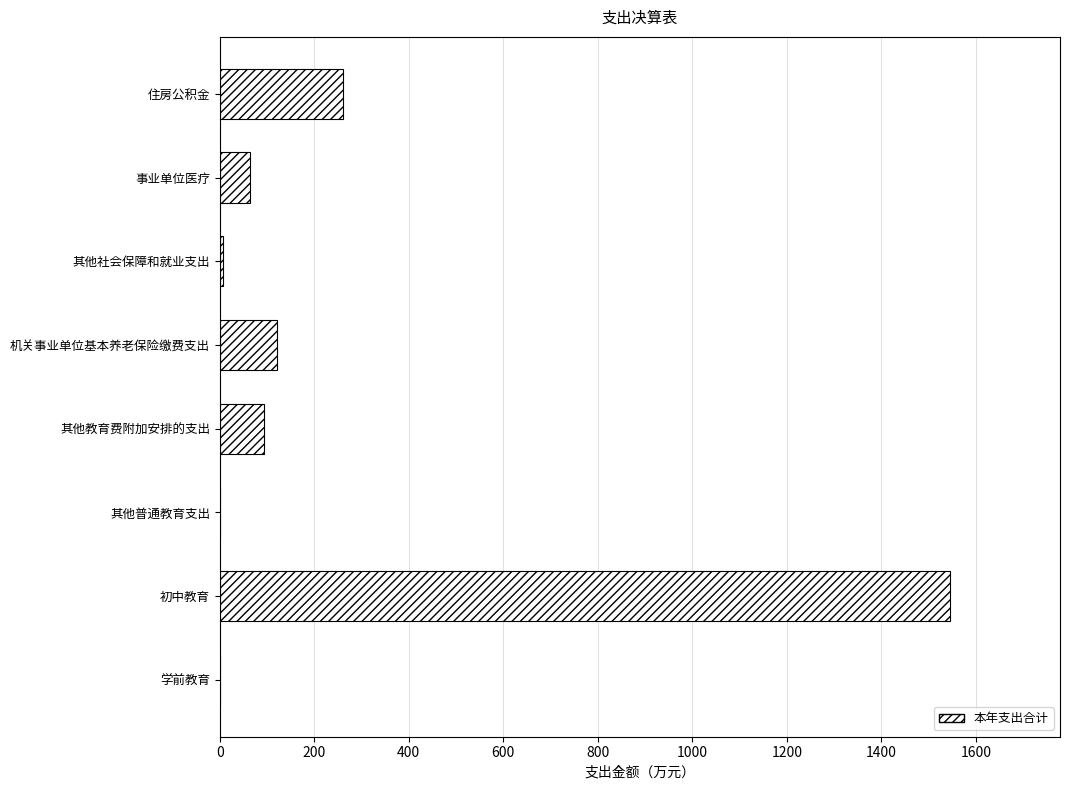

What is the change in value from 初中教育 to 机关事业单位基本养老保险缴费支出?

-1424.3